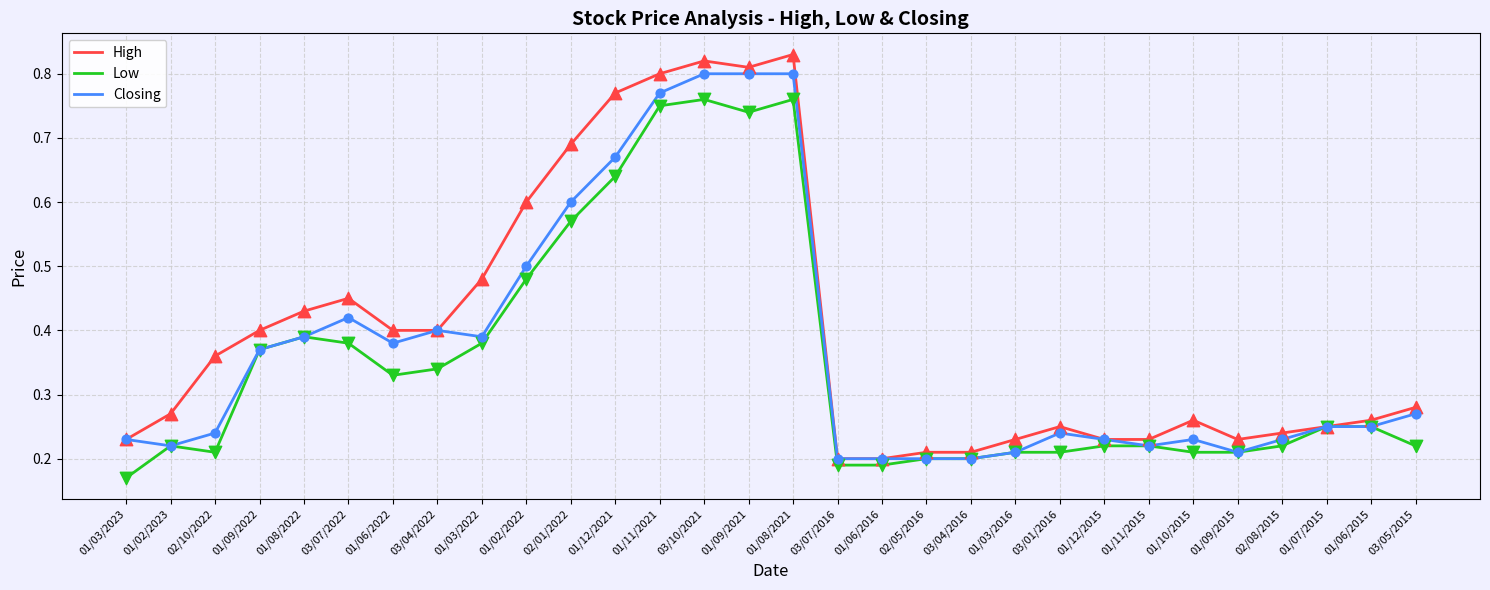

Between 02/01/2022 and 03/01/2016, which series saw the biggest shift?

High